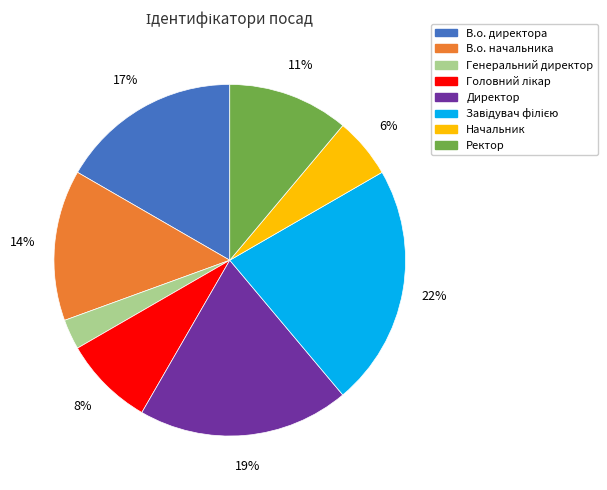

To the nearest percent, what is the combined percentage of В.о. начальника and Директор?

33%